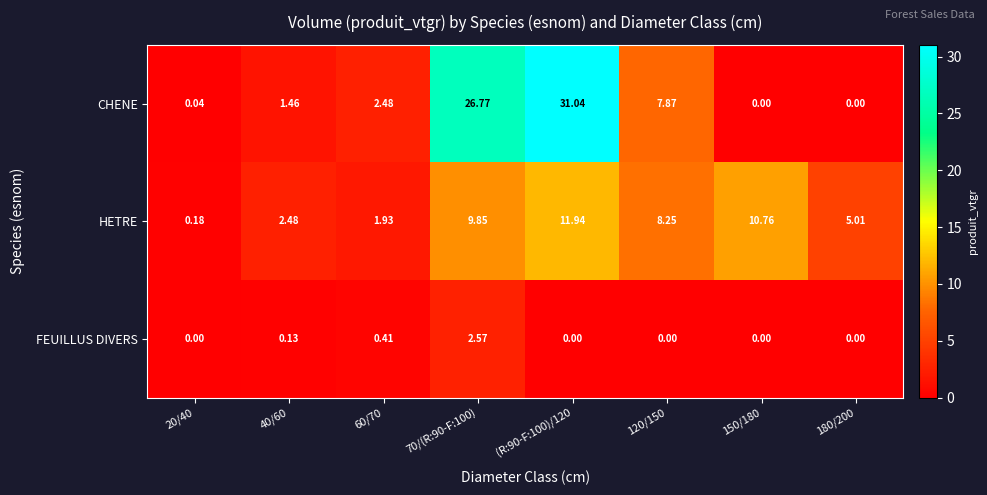

Rank the series by their maximum value, from lowest to highest.

FEUILLUS DIVERS, HETRE, CHENE